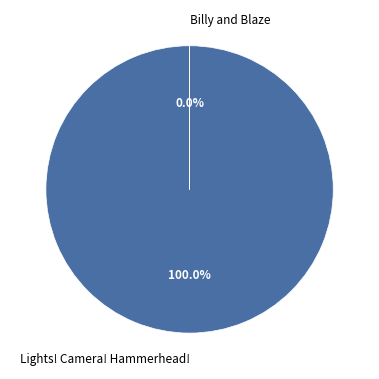

What is the largest slice in the pie chart?

Lights! Camera! Hammerhead!